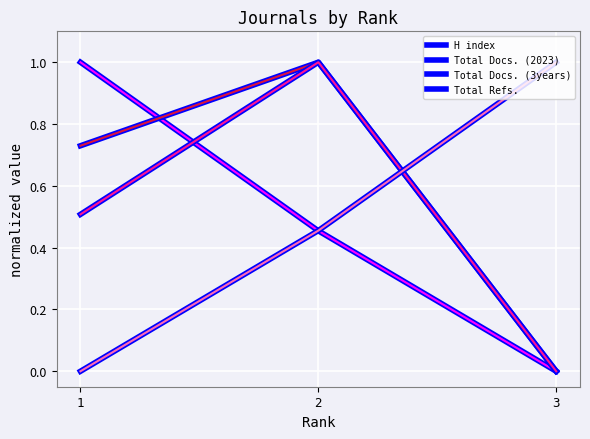

At which label is H index closest to 0?

3